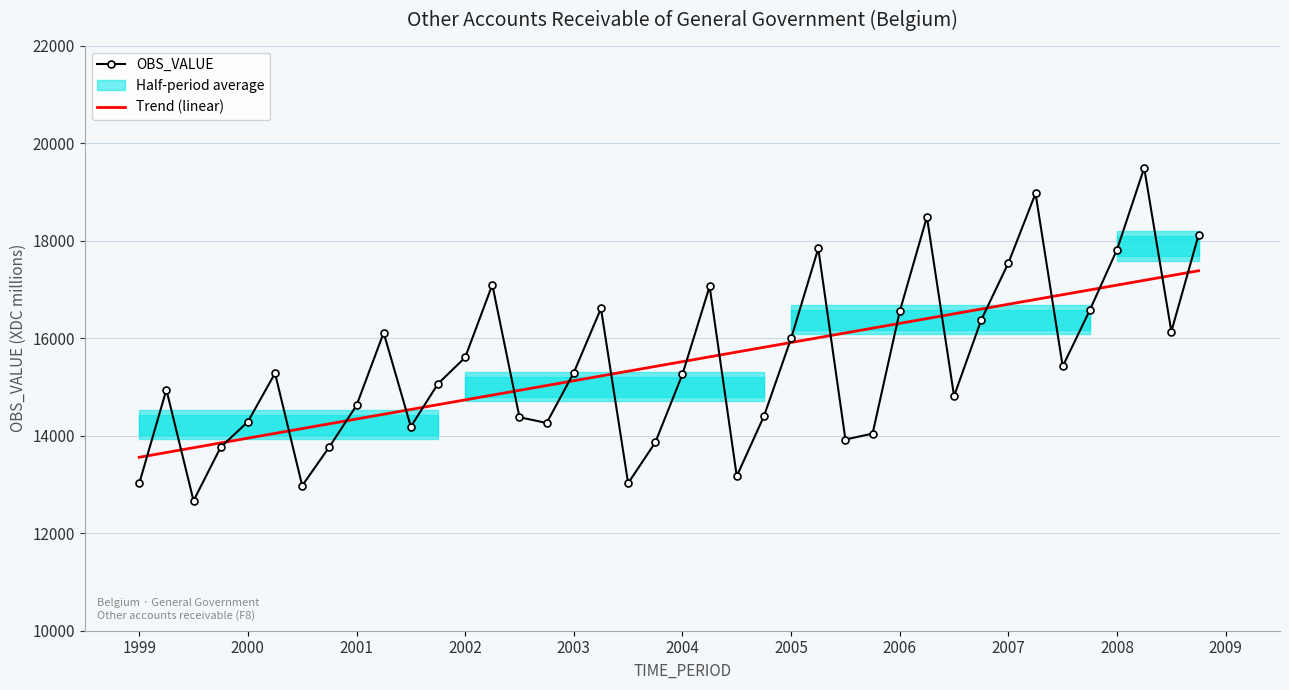

How many values are below 15280?

20